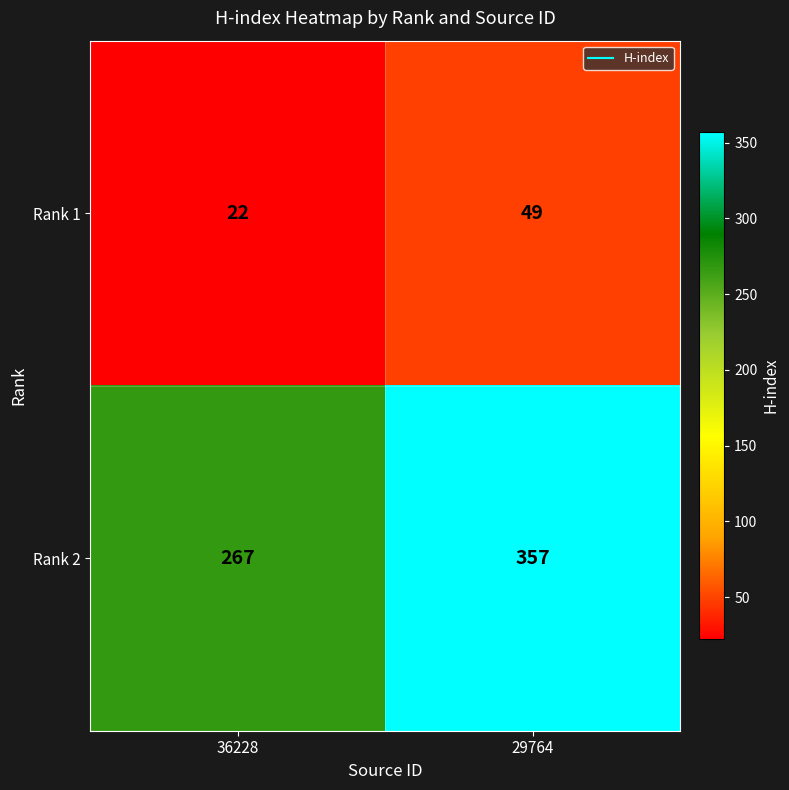

The value of Rank 2 at 29764 is 357. True or false?

True